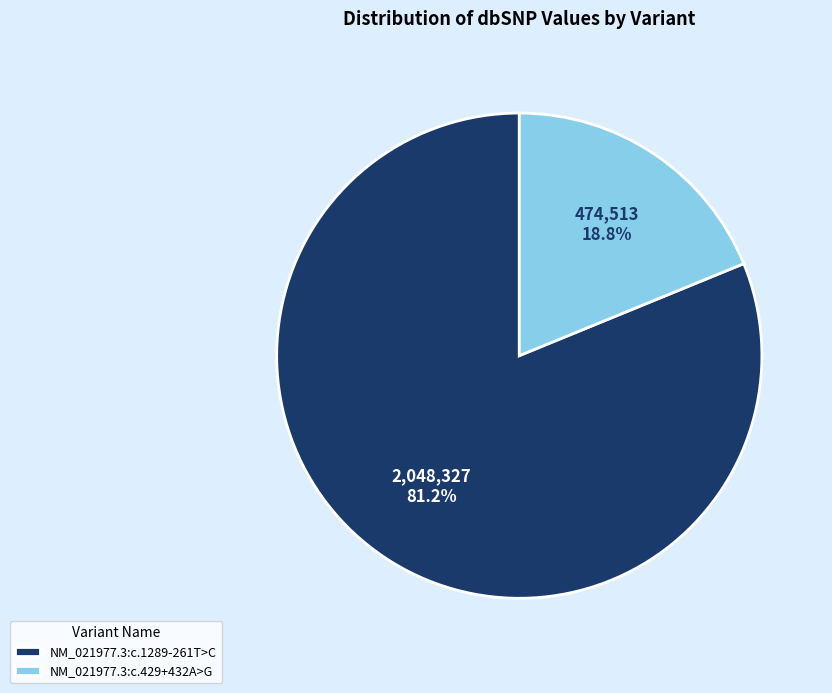

The NM_021977.3:c.429+432A>G slice represents 12% of the pie. True or false?

False